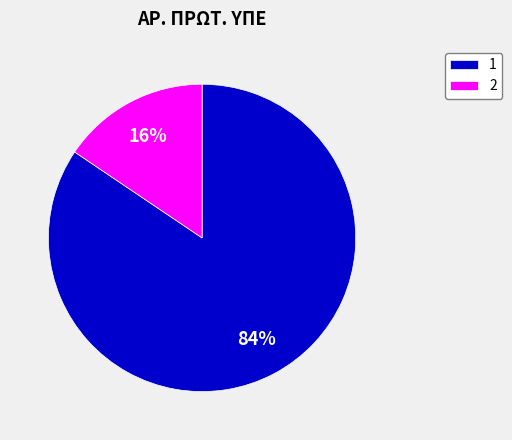

The 1 slice represents 84% of the pie. True or false?

True